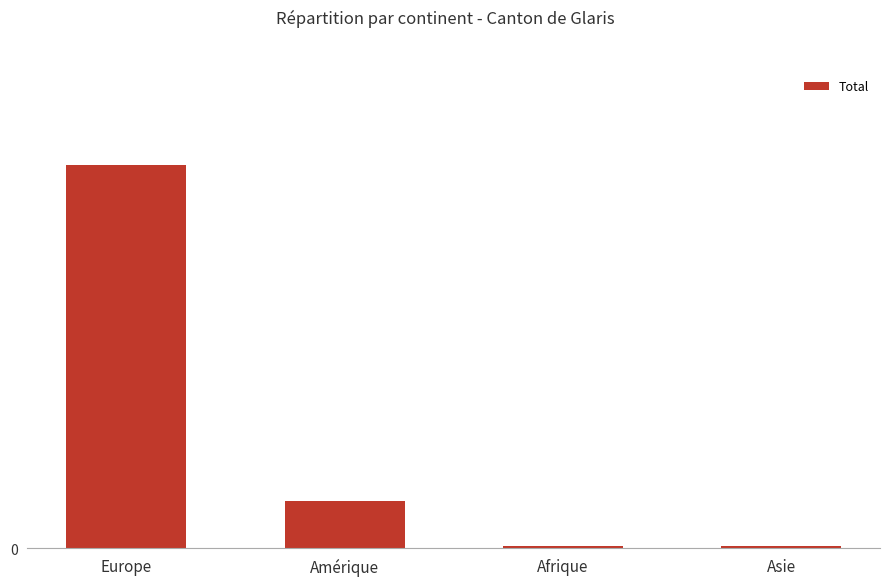

At which label does the data first exceed 46?

Europe